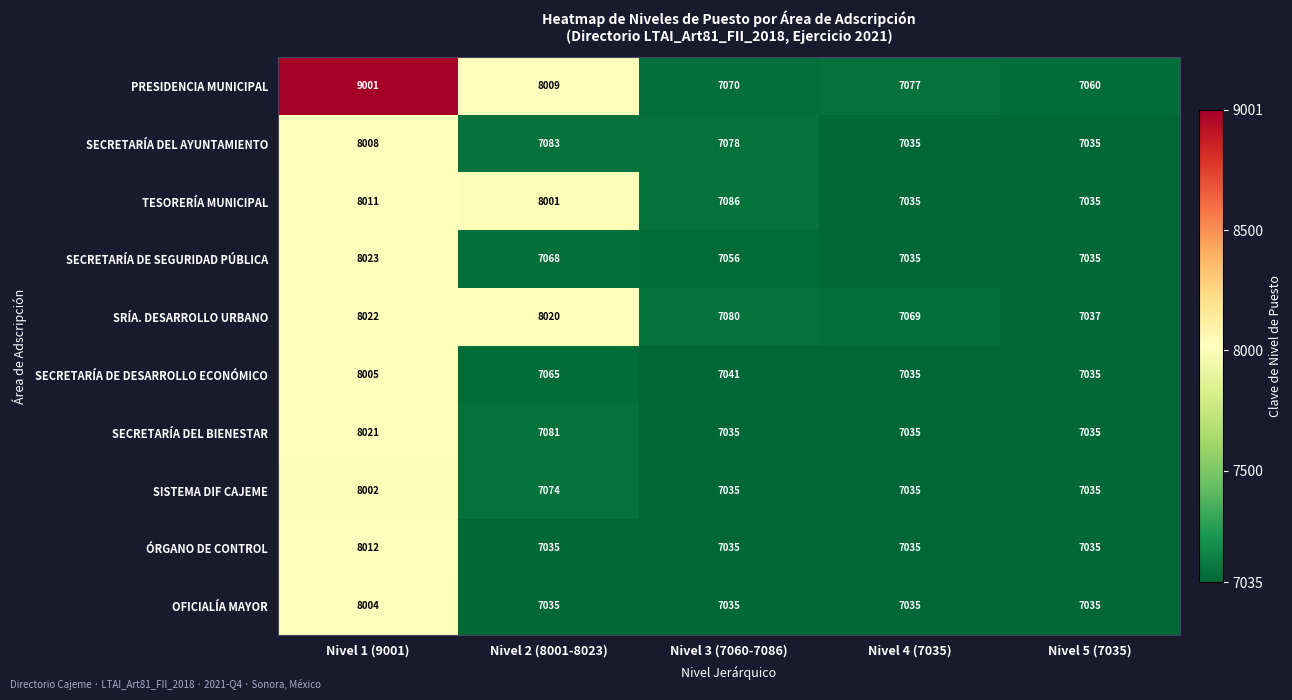

What is the maximum value shown in the chart?

9001